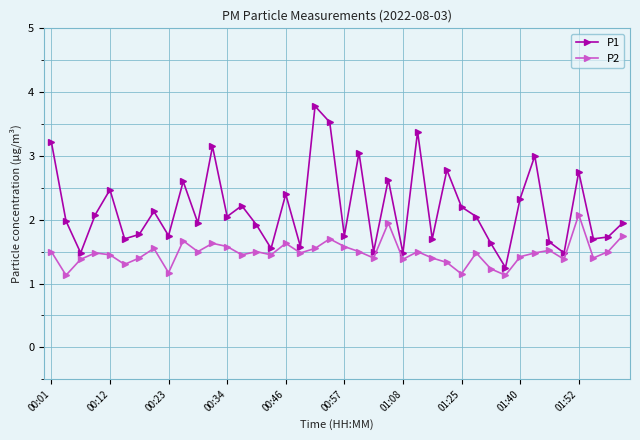

How many series are shown in this chart?

2